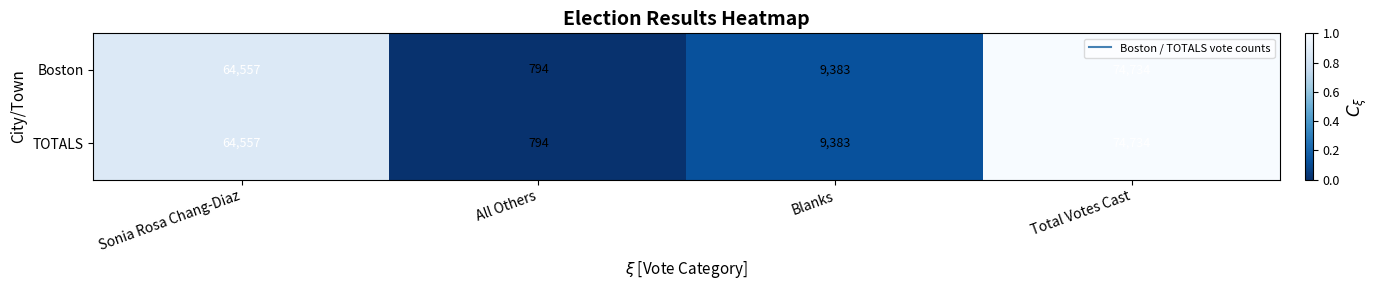

What is the average value of the TOTALS series?

37367